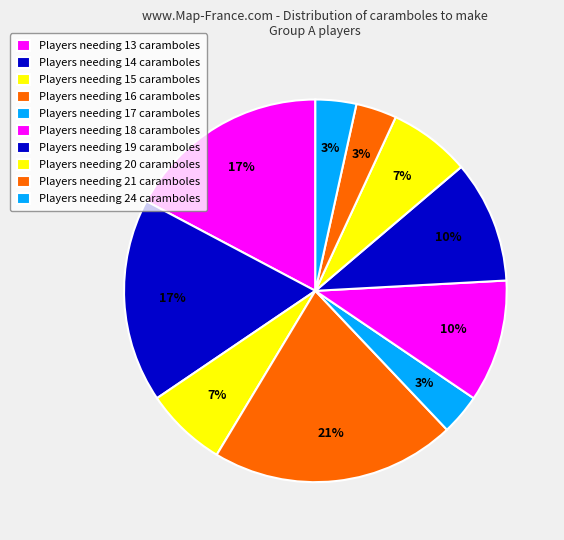

How many slices are in this pie chart?

10